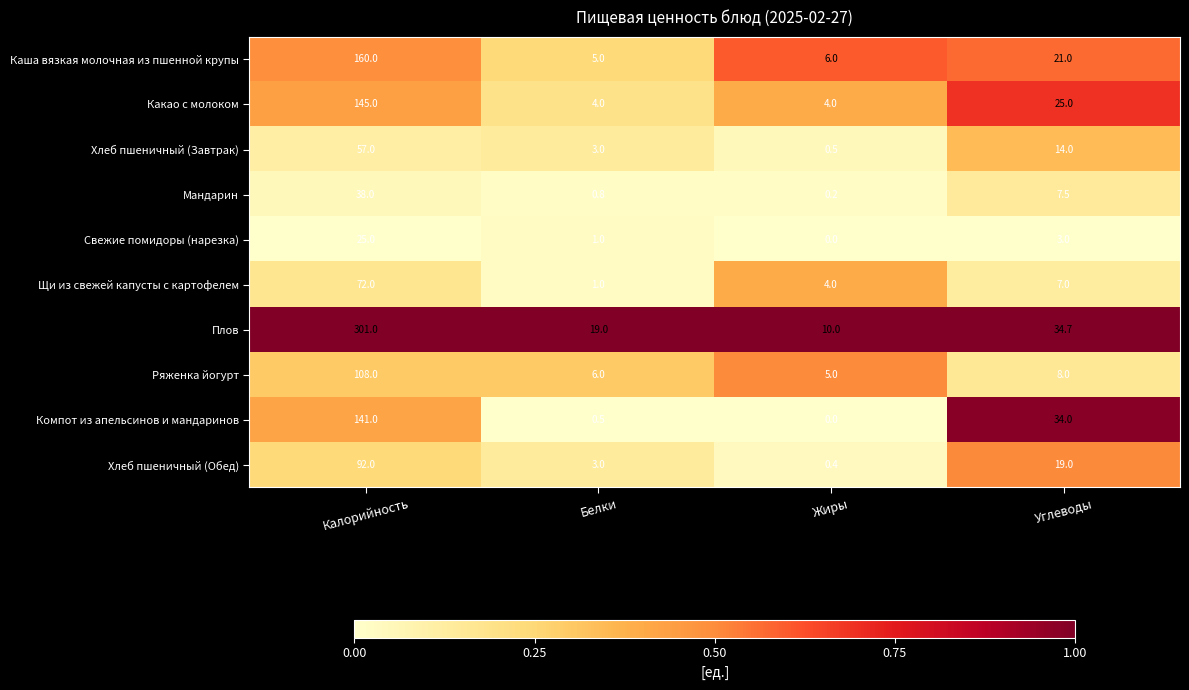

What is the maximum value shown in the chart?

301.0